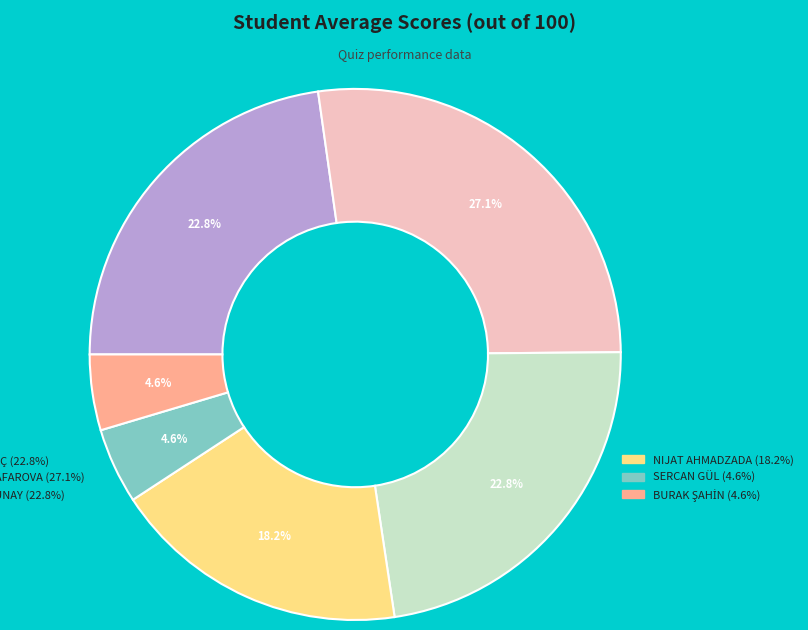

Is there any slice that represents more than half of the pie?

No